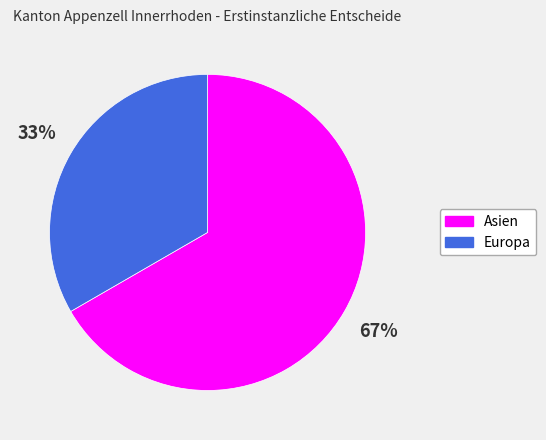

Does any single category account for the majority?

Yes